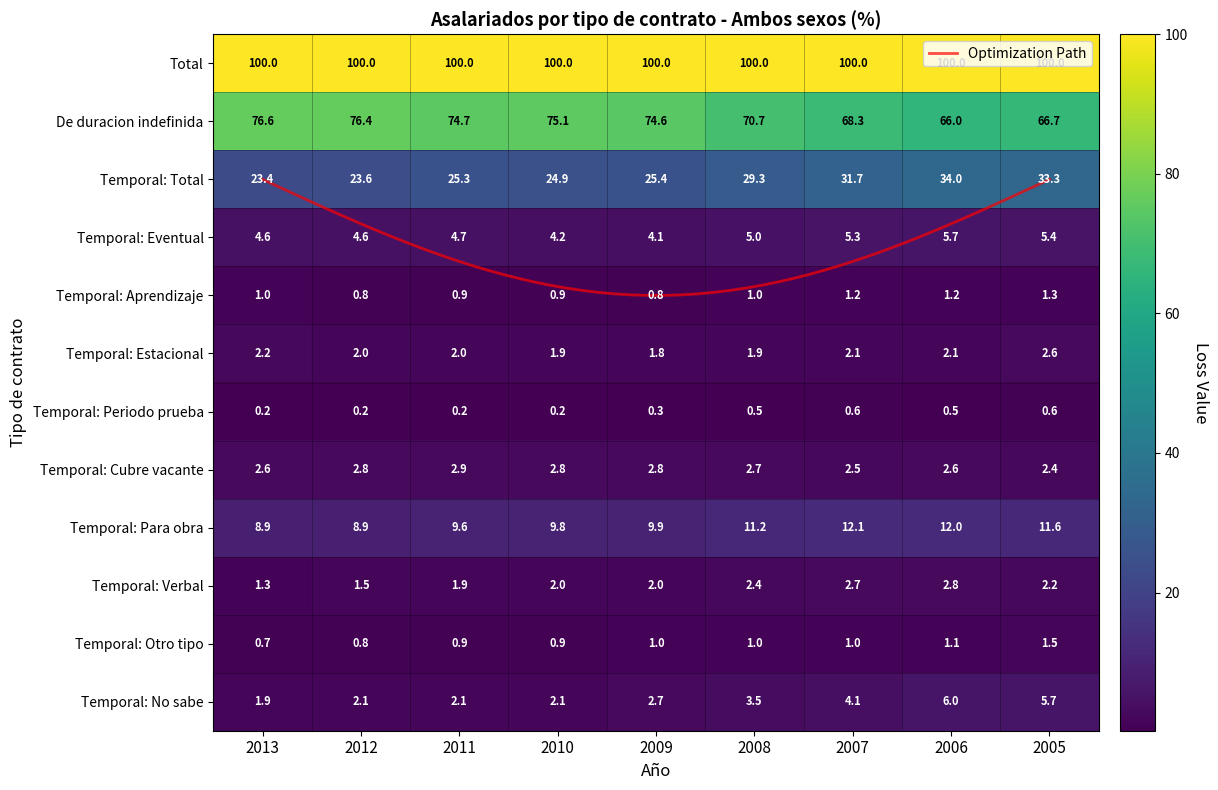

At which label does Temporal: Para obra reach its peak?

2007